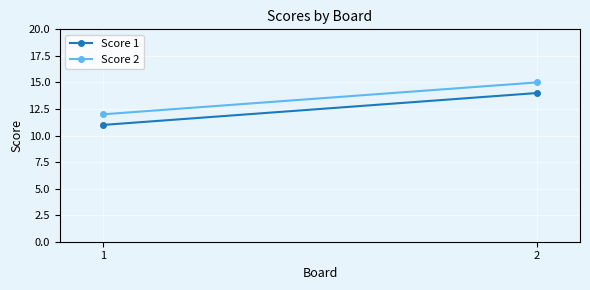

What is the difference between the highest and lowest values at 2?

1